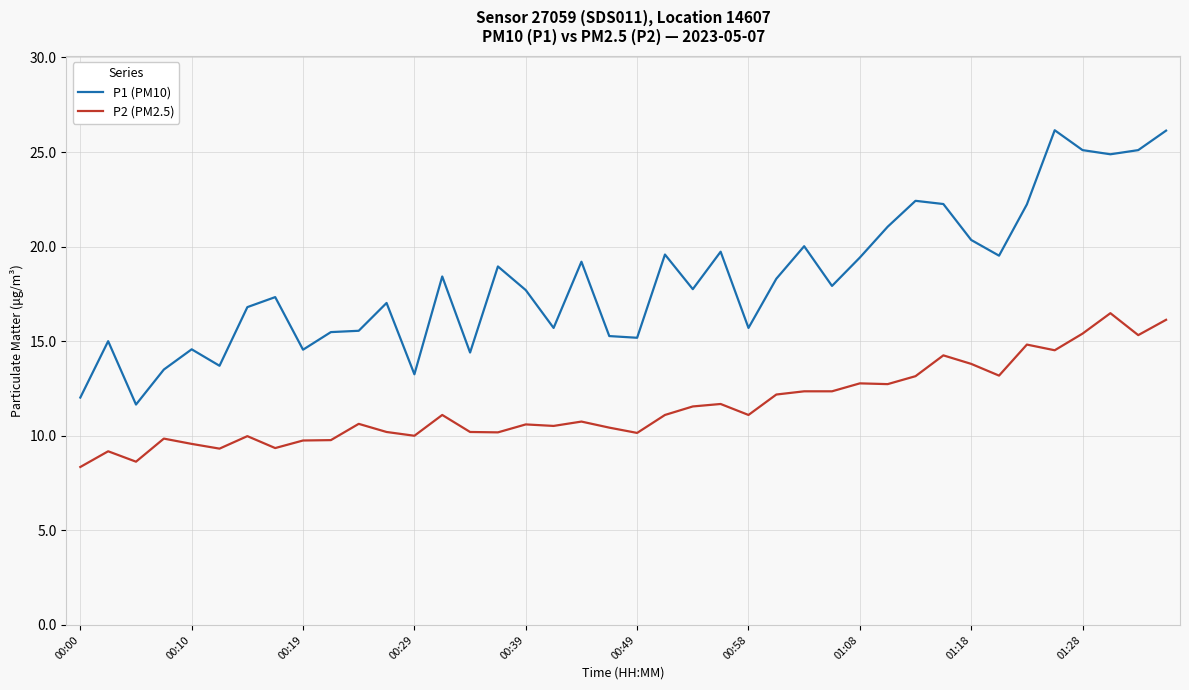

True or false: P1 (PM10) and P2 (PM2.5) cross at least once.

False